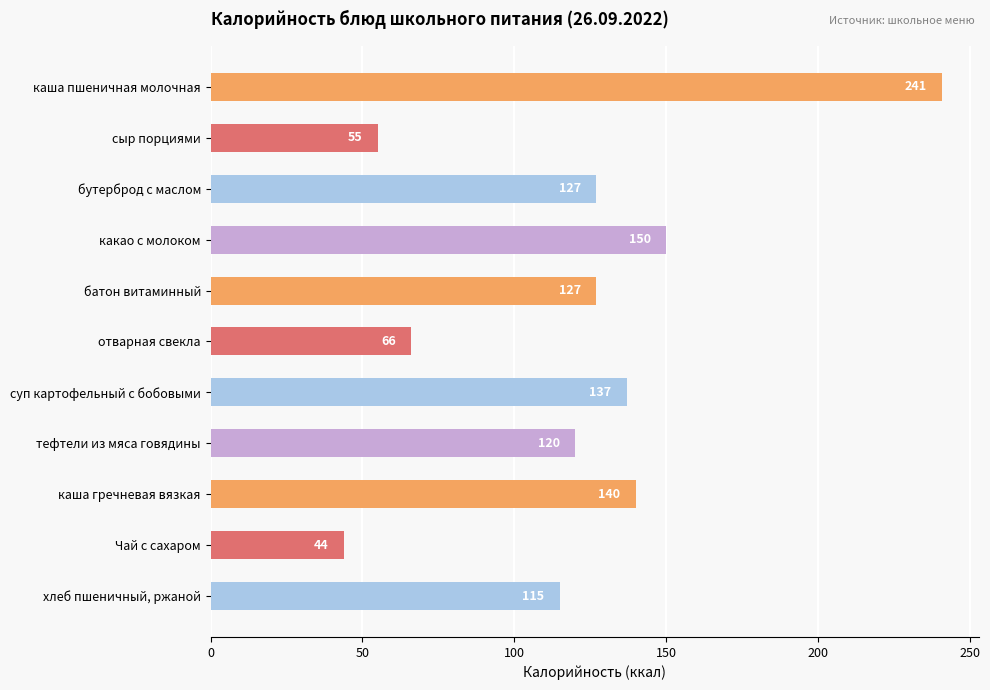

What is the average value?

120